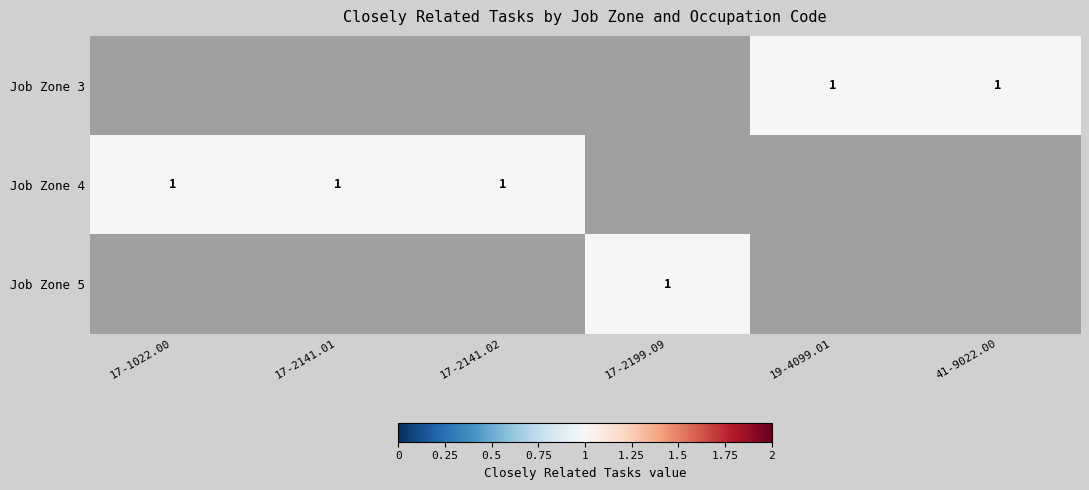

What is the greatest value displayed?

1.0